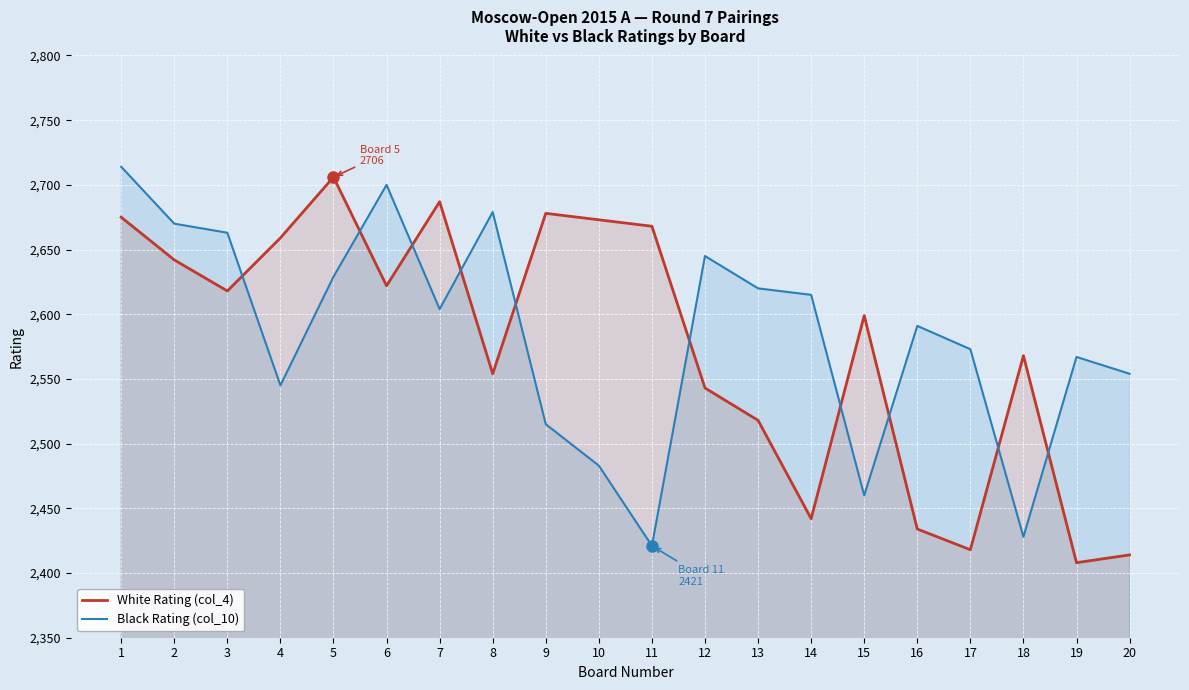

Reading left to right, extract all data points from this chart.

White Rating (col_4): 2675	2642	2618	2659	2706	2622	2687	2554	2678	2673	2668	2543	2518	2442	2599	2434	2418	2568	2408	2414
Black Rating (col_10): 2714	2670	2663	2545	2629	2700	2604	2679	2515	2483	2421	2645	2620	2615	2460	2591	2573	2428	2567	2554